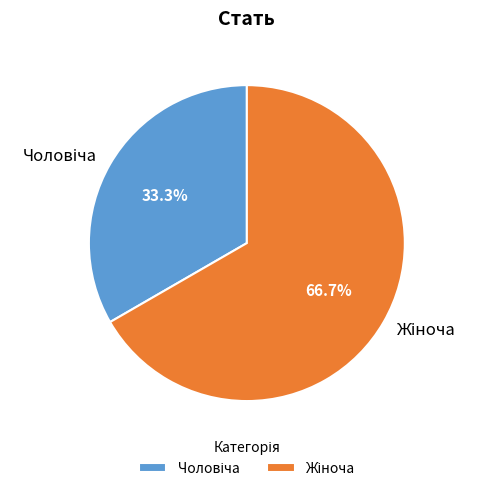

Is there a majority slice in this chart?

Yes